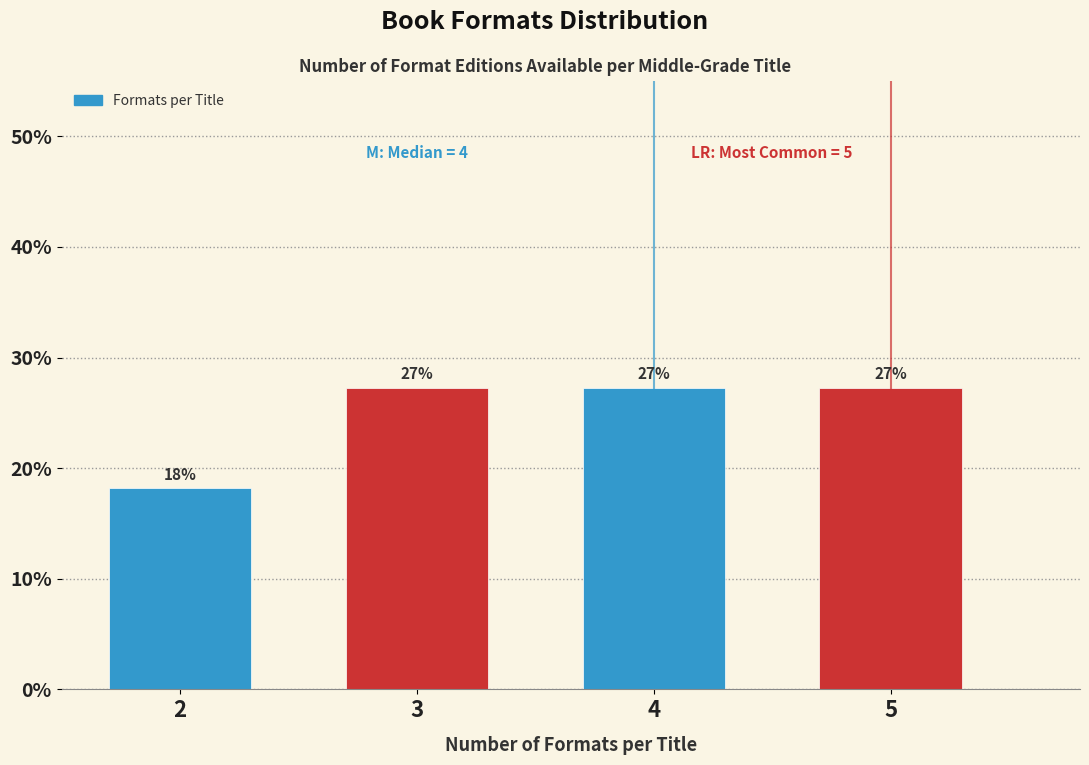

Are the bars horizontal?

No